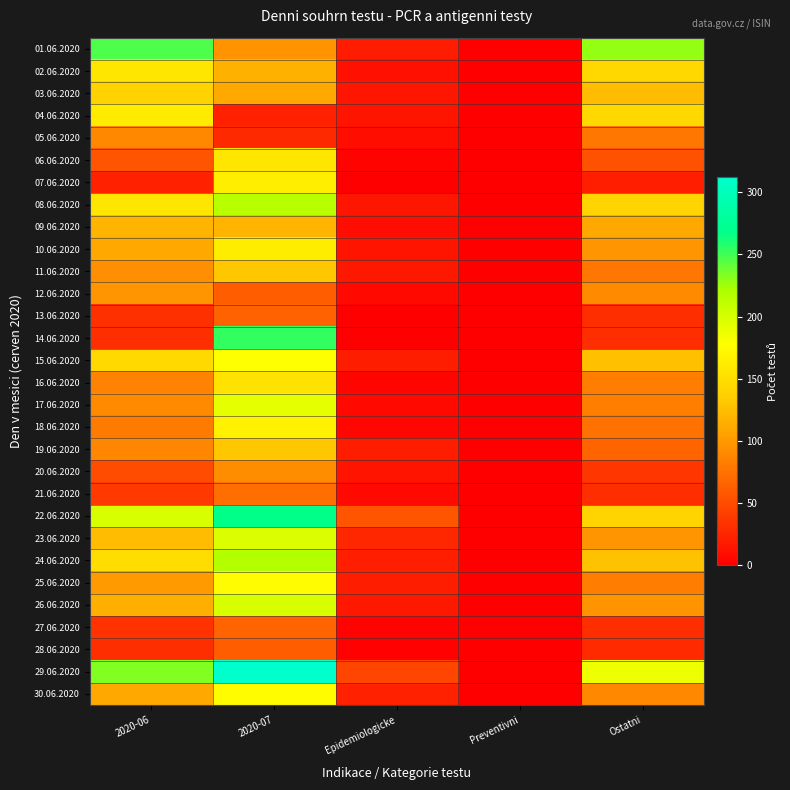

What is the difference between the highest and lowest values at Ostatni?

207